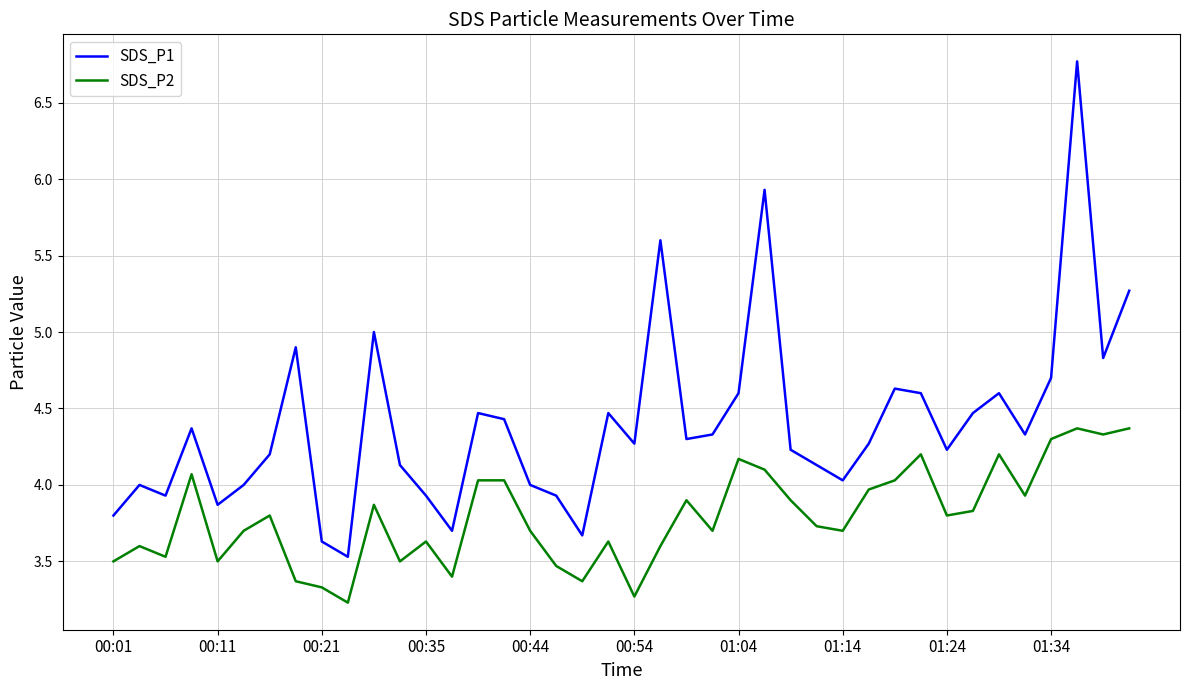

What is the difference between the maximum and minimum values in the SDS_P2 series?

1.1